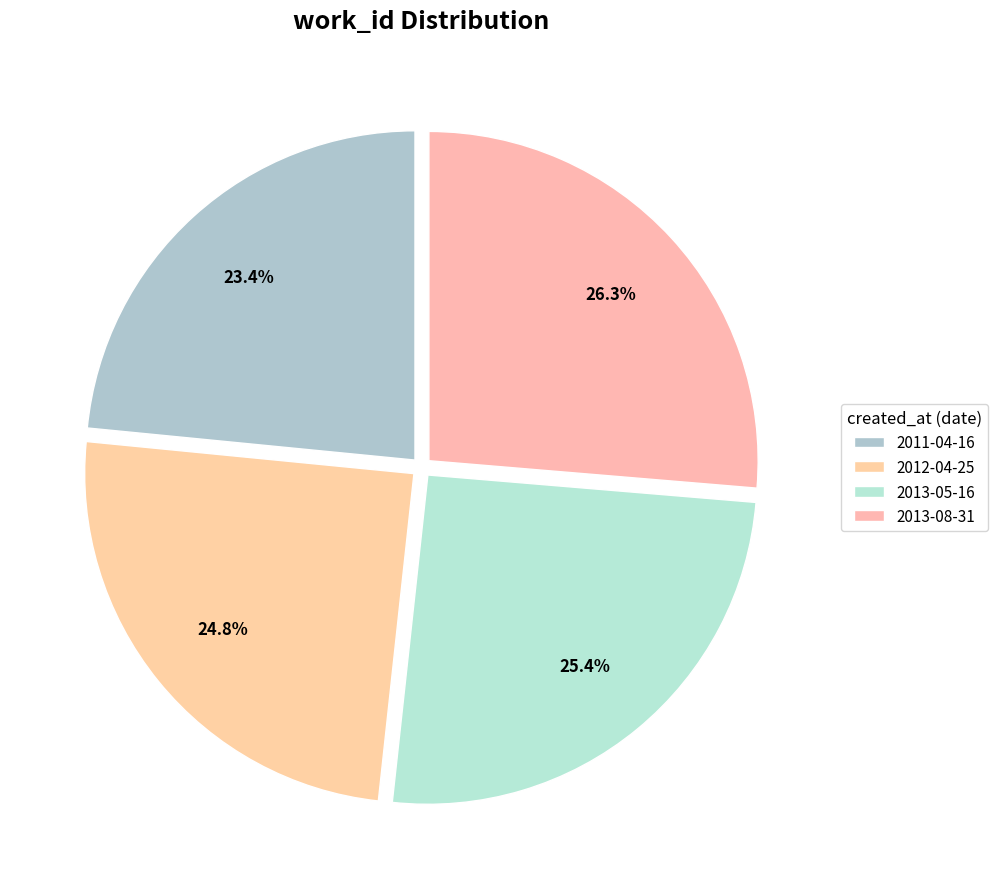

To the nearest percent, what is the difference between the 2011-04-16 and 2013-08-31 slice percentages?

3%